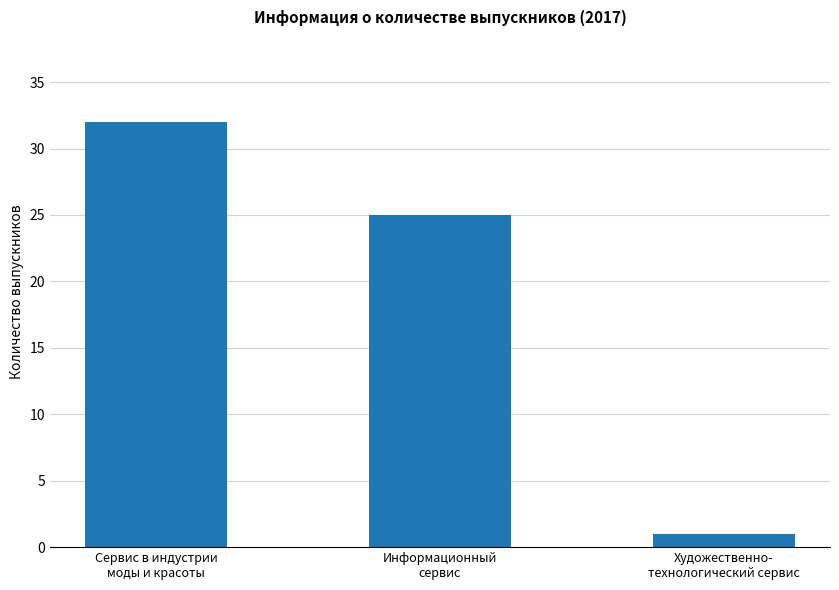

What is the label of the 1st bar from the right?

Художественно-
технологический сервис